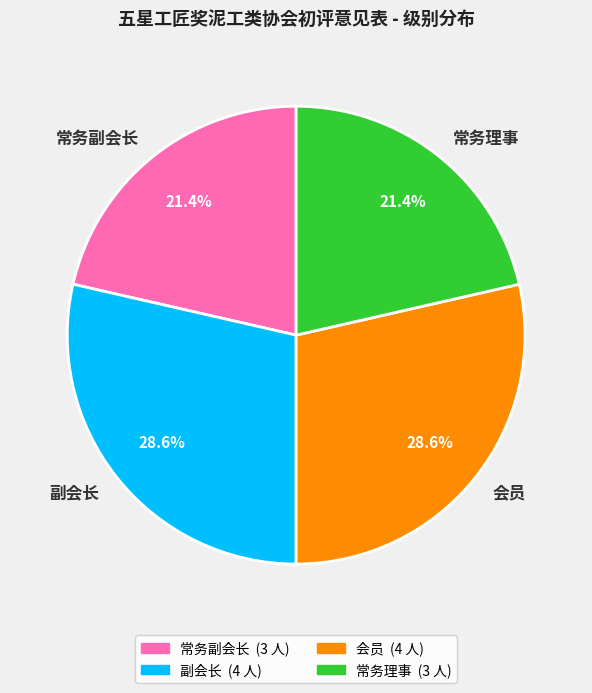

To the nearest percent, what is the difference between the largest and smallest slice percentages?

7%